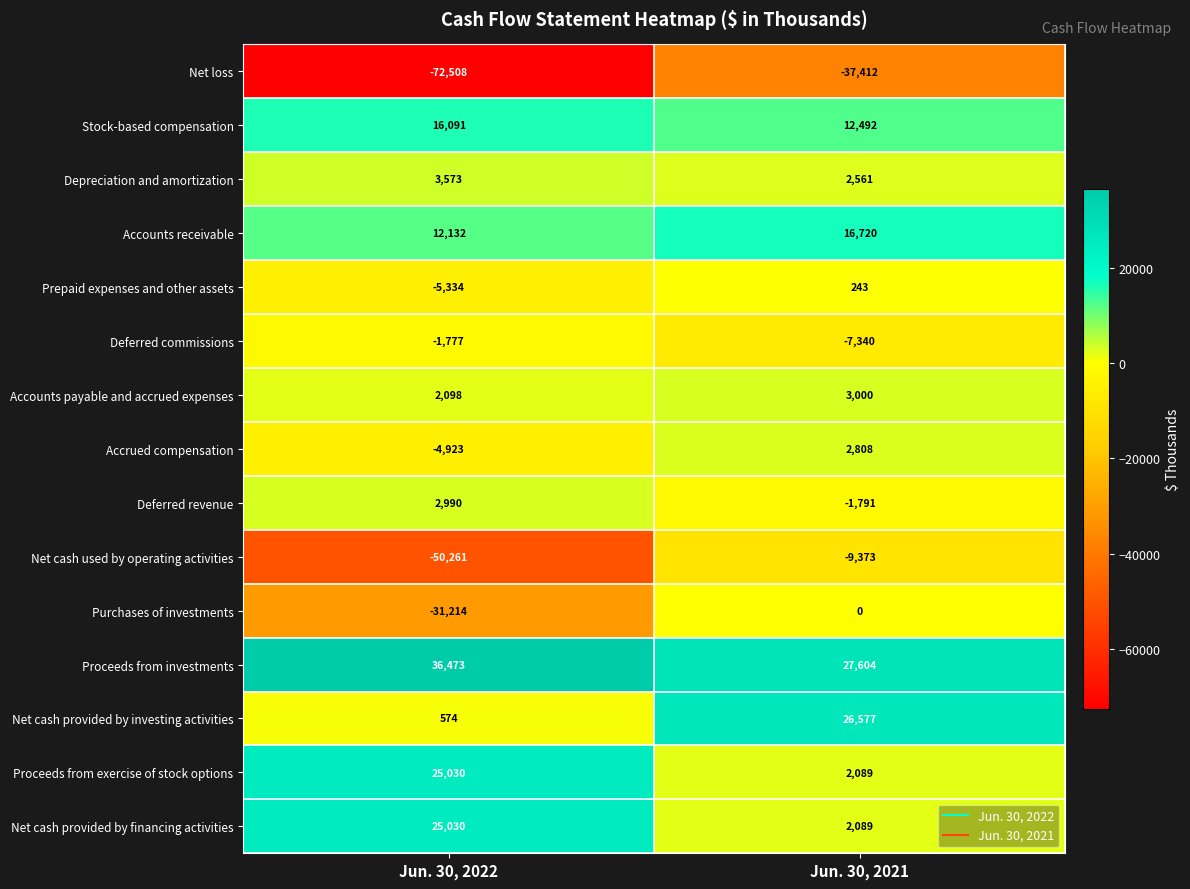

Reading left to right, list all the values displayed in this chart.

Net loss: Jun. 30, 2022=-72508	Jun. 30, 2021=-37412
Stock-based compensation: Jun. 30, 2022=16091	Jun. 30, 2021=12492
Depreciation and amortization: Jun. 30, 2022=3573	Jun. 30, 2021=2561
Accounts receivable: Jun. 30, 2022=12132	Jun. 30, 2021=16720
Prepaid expenses and other assets: Jun. 30, 2022=-5334	Jun. 30, 2021=243
Deferred commissions: Jun. 30, 2022=-1777	Jun. 30, 2021=-7340
Accounts payable and accrued expenses: Jun. 30, 2022=2098	Jun. 30, 2021=3000
Accrued compensation: Jun. 30, 2022=-4923	Jun. 30, 2021=2808
Deferred revenue: Jun. 30, 2022=2990	Jun. 30, 2021=-1791
Net cash used by operating activities: Jun. 30, 2022=-50261	Jun. 30, 2021=-9373
Purchases of investments: Jun. 30, 2022=-31214	Jun. 30, 2021=0
Proceeds from investments: Jun. 30, 2022=36473	Jun. 30, 2021=27604
Net cash provided by investing activities: Jun. 30, 2022=574	Jun. 30, 2021=26577
Proceeds from exercise of stock options: Jun. 30, 2022=25030	Jun. 30, 2021=2089
Net cash provided by financing activities: Jun. 30, 2022=25030	Jun. 30, 2021=2089